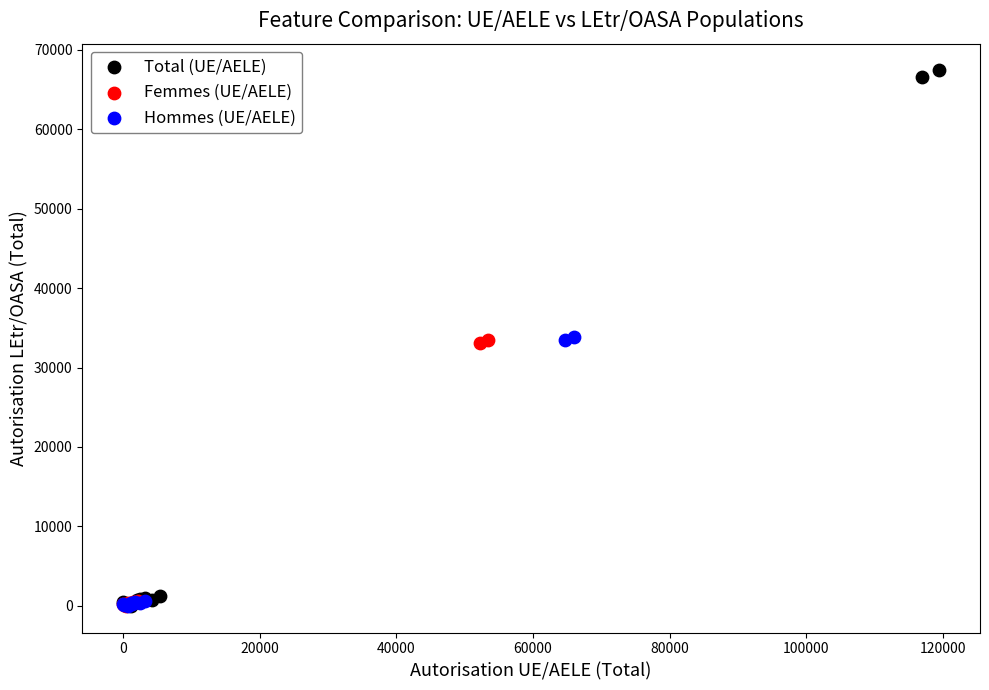

Which series contains the highest Y value?

Total (UE/AELE)